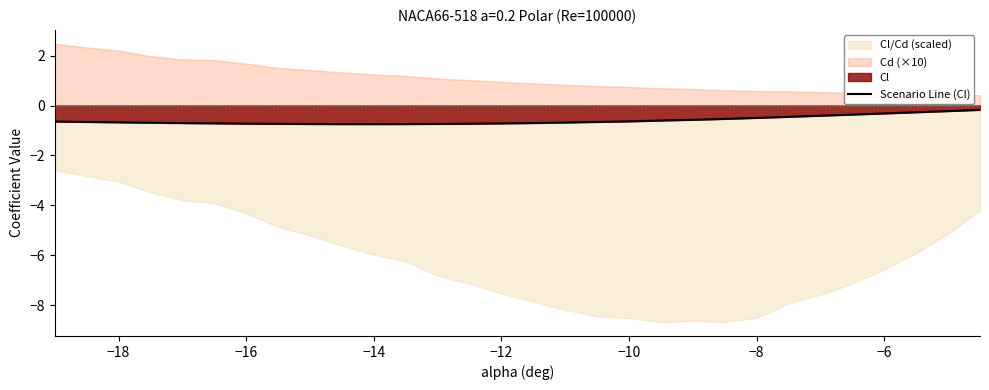

What is the lowest value of the Scenario Line (Cl) series?

-0.7